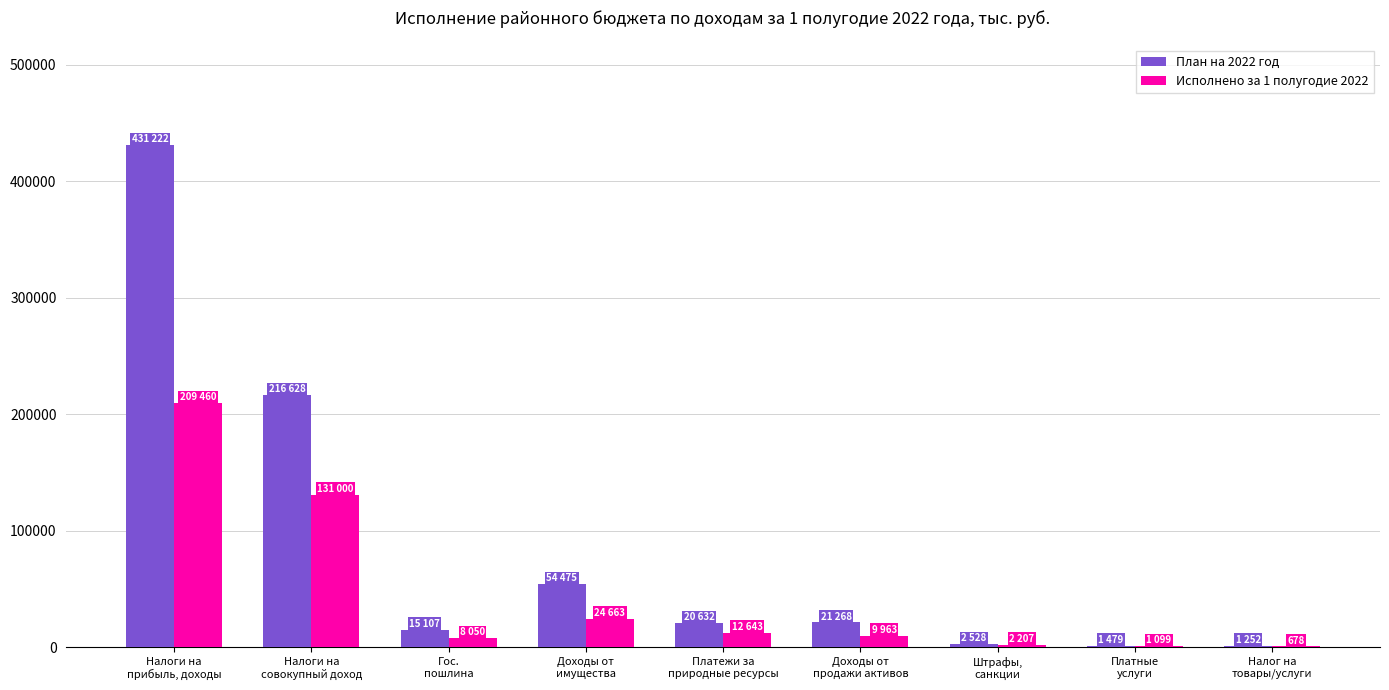

How many values in the Исполнено за 1 полугодие 2022 series exceed 9963?

5